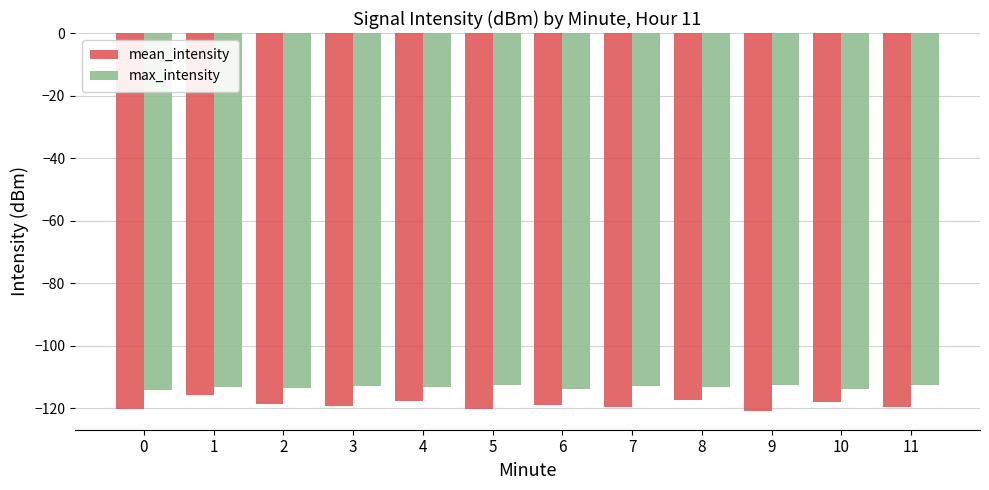

Count the number of data series in this chart.

2